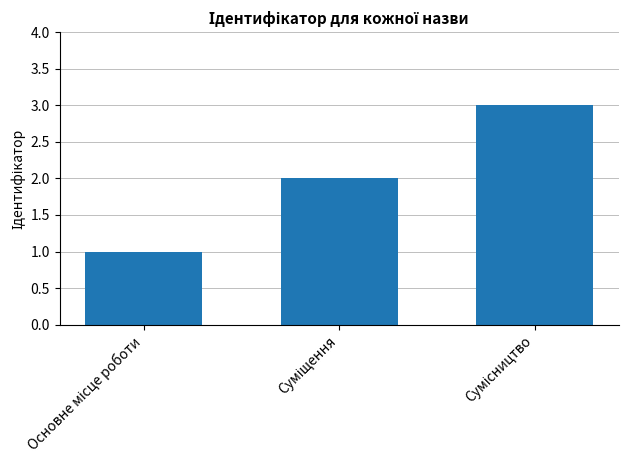

What is the sum of all values?

6